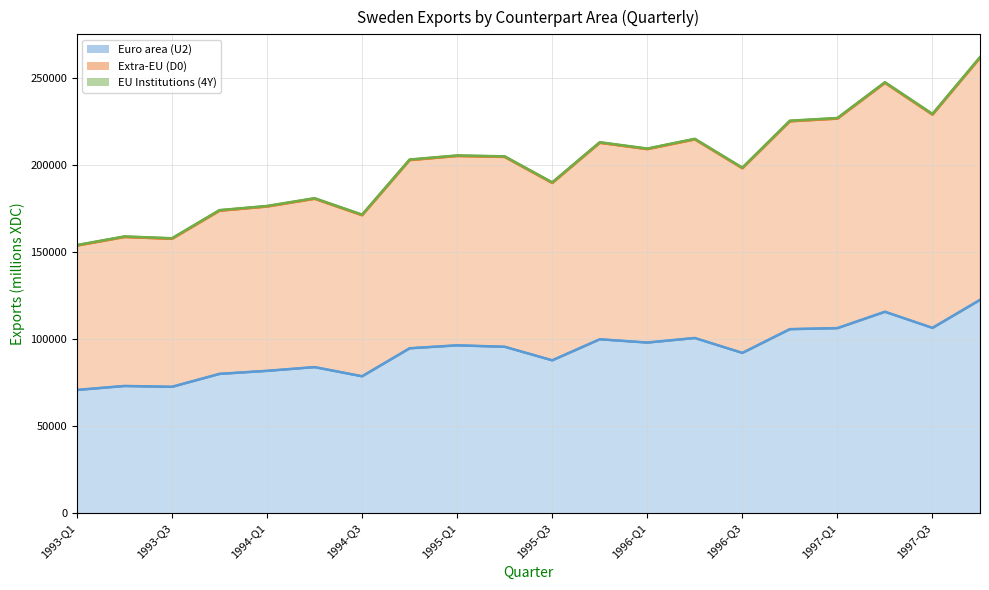

The Extra-EU (D0) series shows 278809 at 1994-Q1. True or false?

False